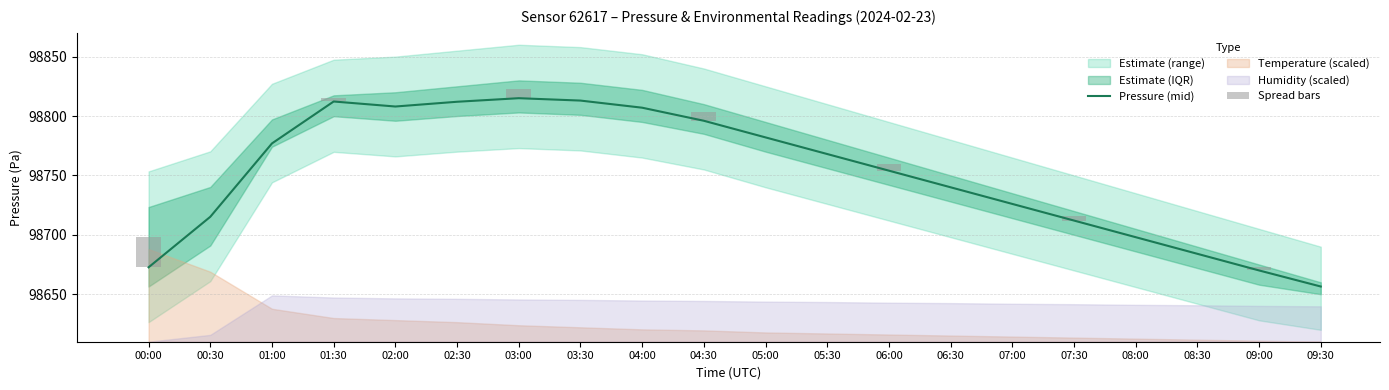

Reading left to right, transcribe all the data shown in this chart.

pressure_upper: 98723.4	98740.3	98797.1	98817.4	98820.0	98825.0	98830.0	98828.0	98822.0	98810.0	98795.0	98780.0	98765.0	98750.0	98735.0	98720.0	98705.0	98690.0	98675.0	98660.0
pressure_mid: 98672.7	98715.2	98776.9	98812.2	98808.0	98812.0	98815.0	98813.0	98807.0	98796.0	98782.0	98768.0	98754.0	98740.0	98726.0	98712.0	98698.0	98684.0	98670.0	98656.5
pressure_lower: 98656.5	98691.0	98774.2	98799.8	98796.0	98800.0	98803.0	98801.0	98795.0	98785.0	98770.0	98756.0	98742.0	98728.0	98714.0	98700.0	98686.0	98672.0	98658.0	98650.0
temperature: 16.9	16.7	16.3	16.2	16.2	16.2	16.1	16.1	16.1	16.1	16.1	16.1	16.1	16.1	16.0	16.0	16.0	16.0	16.0	16.0
humidity: 60.1	60.4	62.2	62.1	62.1	62.1	62.0	62.0	62.0	62.0	62.0	61.9	61.9	61.9	61.9	61.8	61.8	61.8	61.8	61.7